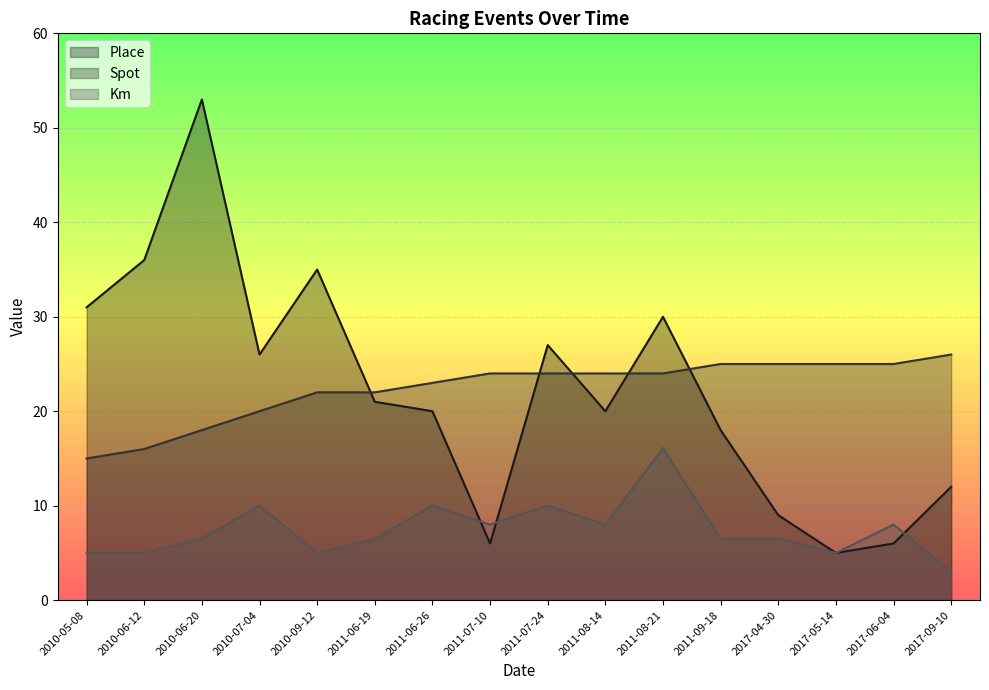

The value of Place at 2011-06-26 is 6.9. True or false?

False